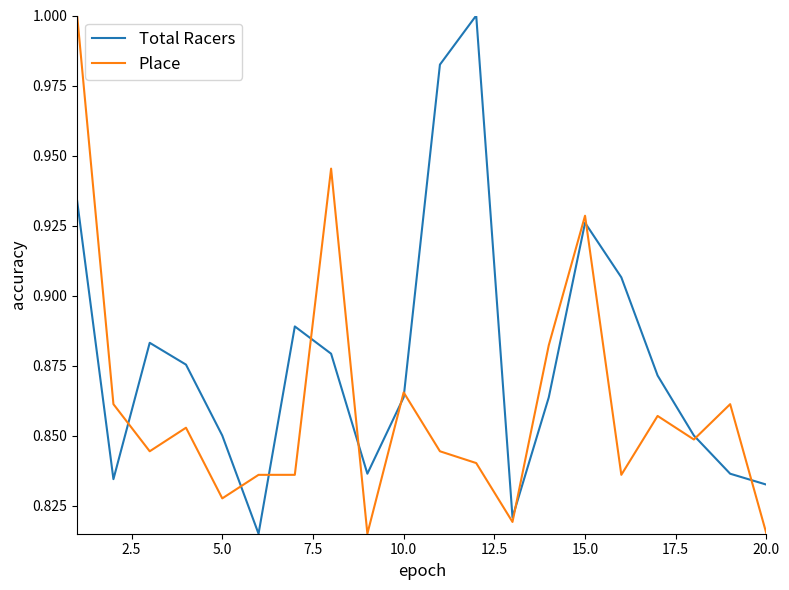

List the series in order of their overall mean, lowest first.

Place, Total Racers